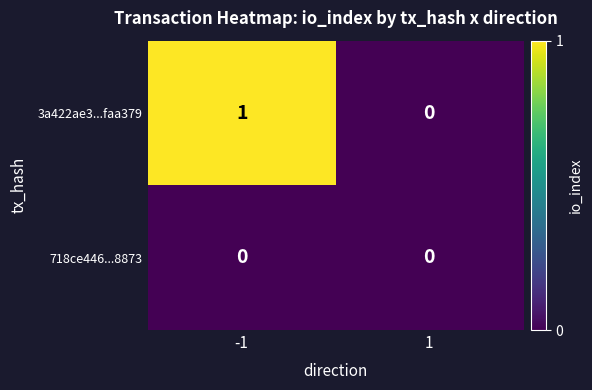

What is the maximum value shown in the chart?

1